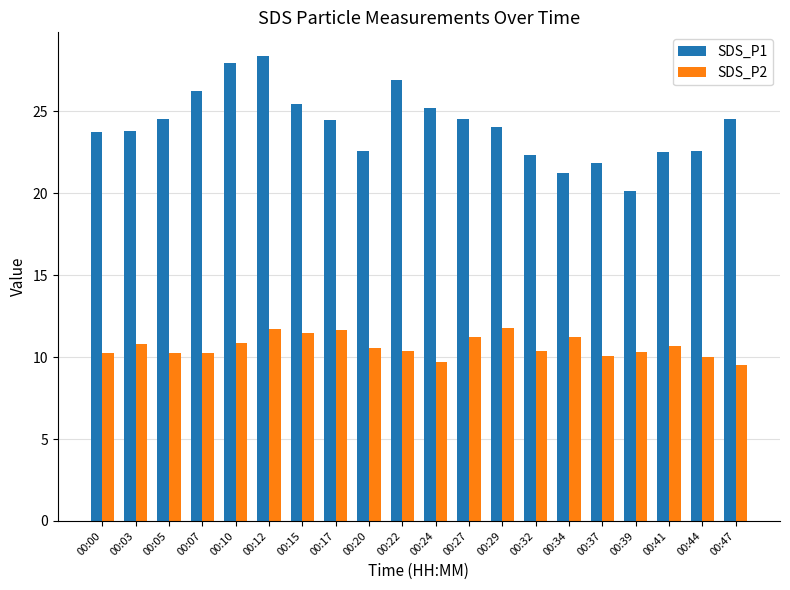

At how many categories does at least one series exceed 19?

20